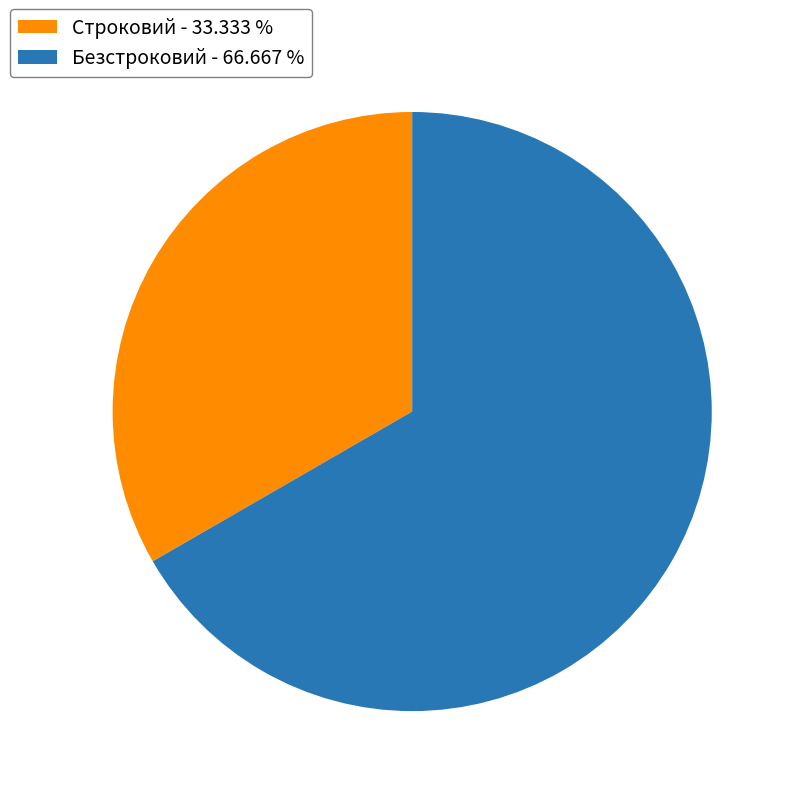

Which category has the smallest portion of the pie?

Строковий